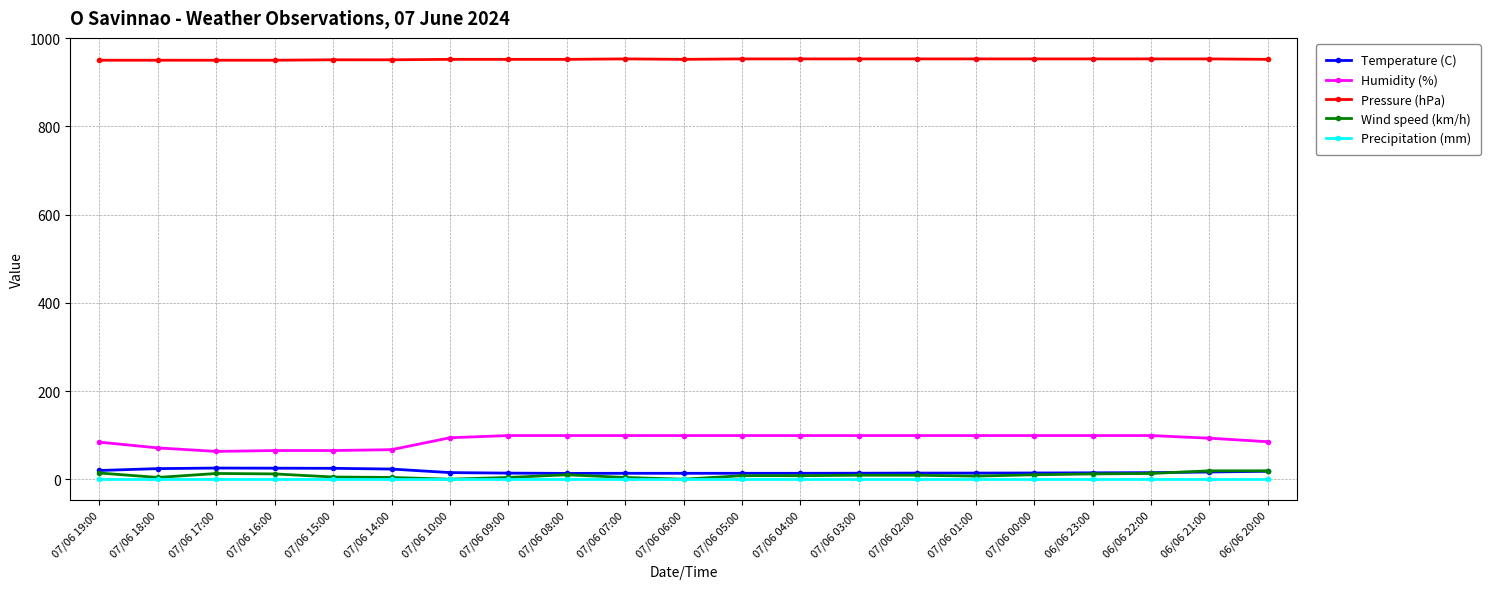

What is the label of the 6th point from the right?

07/06 01:00